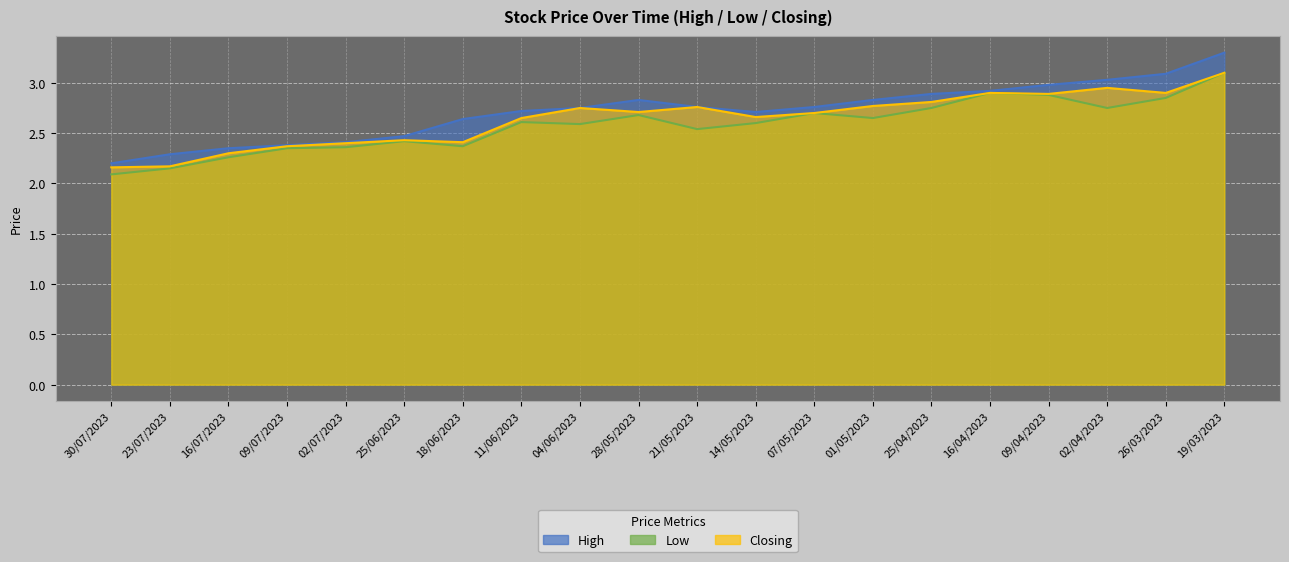

Reading left to right, what are all the values shown in this chart?

High: 30/07/2023=2.2	23/07/2023=2.3	16/07/2023=2.4	09/07/2023=2.4	02/07/2023=2.4	25/06/2023=2.5	18/06/2023=2.6	11/06/2023=2.7	04/06/2023=2.8	28/05/2023=2.8	21/05/2023=2.8	14/05/2023=2.7	07/05/2023=2.8	01/05/2023=2.8	25/04/2023=2.9	16/04/2023=2.9	09/04/2023=3.0	02/04/2023=3.0	26/03/2023=3.1	19/03/2023=3.3
Low: 30/07/2023=2.1	23/07/2023=2.1	16/07/2023=2.3	09/07/2023=2.4	02/07/2023=2.4	25/06/2023=2.4	18/06/2023=2.4	11/06/2023=2.6	04/06/2023=2.6	28/05/2023=2.7	21/05/2023=2.5	14/05/2023=2.6	07/05/2023=2.7	01/05/2023=2.6	25/04/2023=2.8	16/04/2023=2.9	09/04/2023=2.9	02/04/2023=2.8	26/03/2023=2.9	19/03/2023=3.1
Closing: 30/07/2023=2.2	23/07/2023=2.2	16/07/2023=2.3	09/07/2023=2.4	02/07/2023=2.4	25/06/2023=2.4	18/06/2023=2.4	11/06/2023=2.6	04/06/2023=2.8	28/05/2023=2.7	21/05/2023=2.8	14/05/2023=2.7	07/05/2023=2.7	01/05/2023=2.8	25/04/2023=2.8	16/04/2023=2.9	09/04/2023=2.9	02/04/2023=3.0	26/03/2023=2.9	19/03/2023=3.1